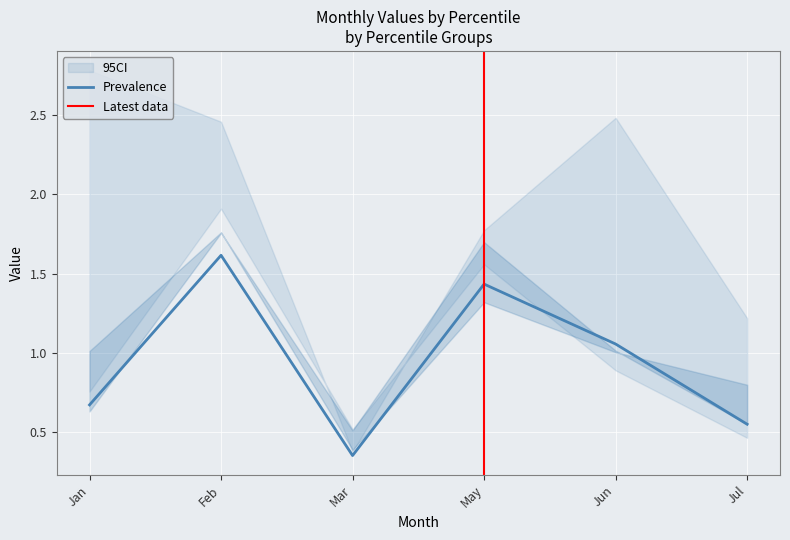

Does the chart display data point markers on the line(s)?

No